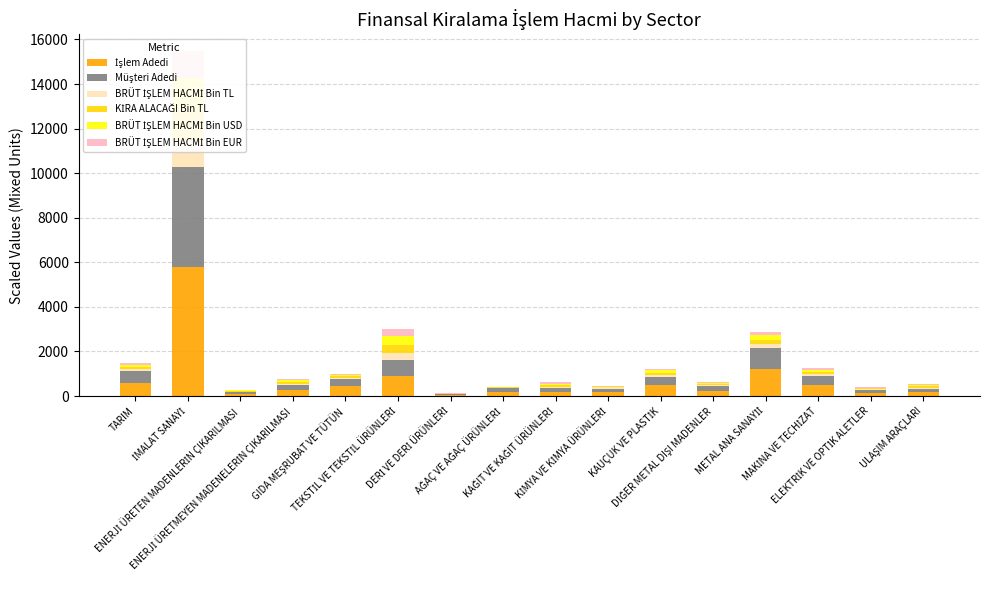

At which label is BRÜT İŞLEM HACMİ Bin USD closest to 718?

TEKSTİL VE TEKSTİL ÜRÜNLERİ